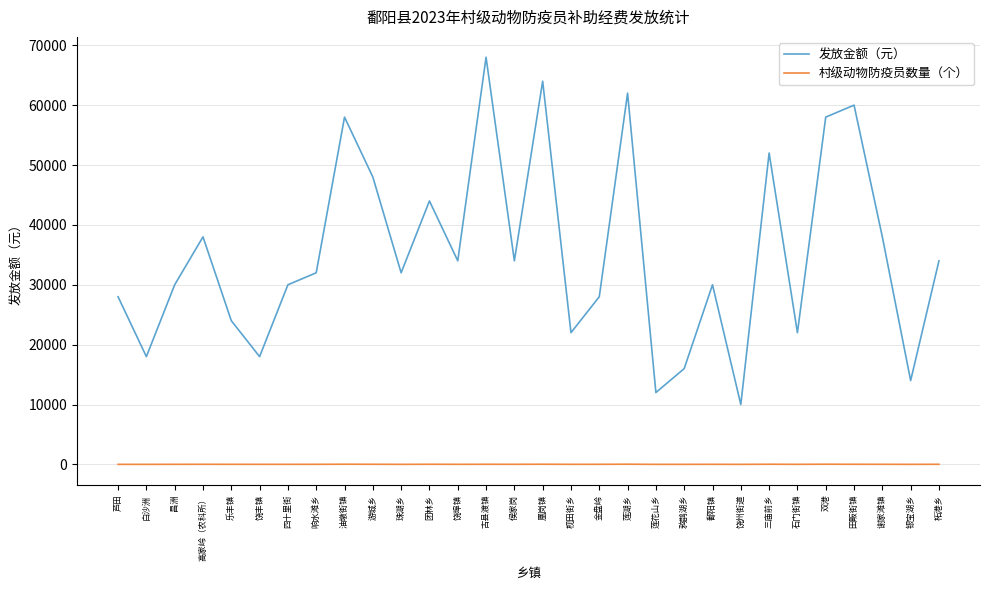

What is the difference between the second highest and minimum values in the 村级动物防疫员数量（个） series?

24